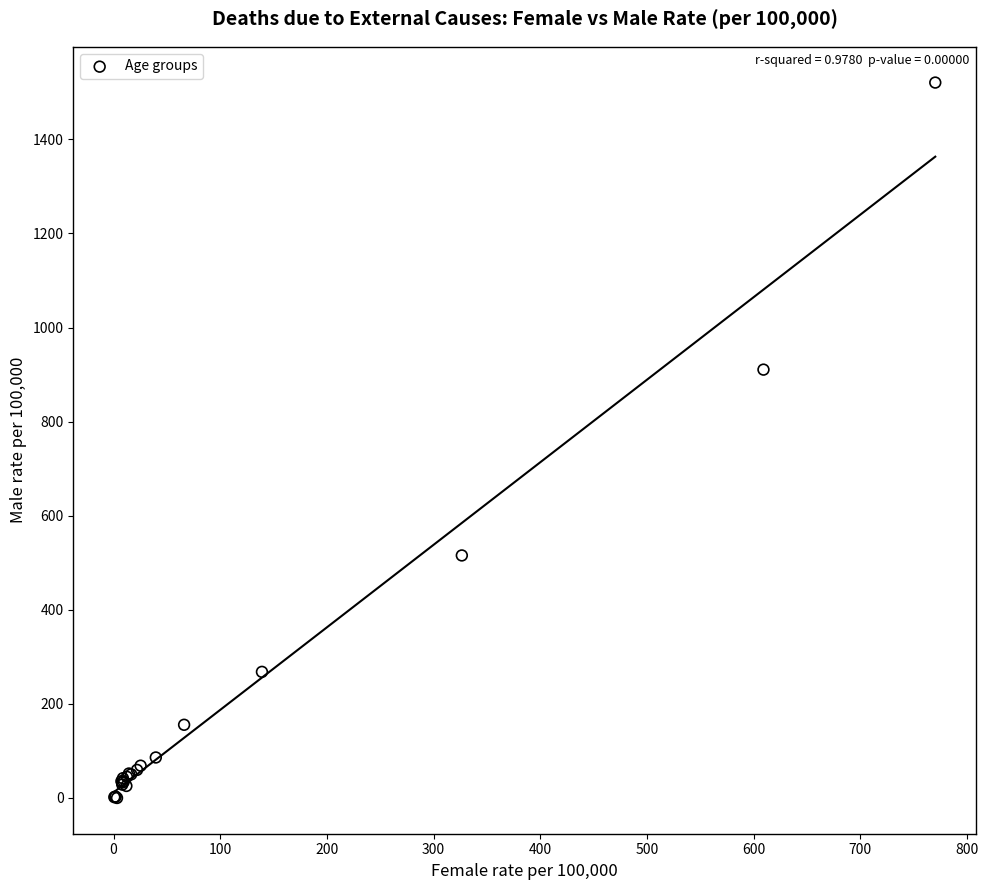

What Y value in the scatter plot is closest to 760?

910.5